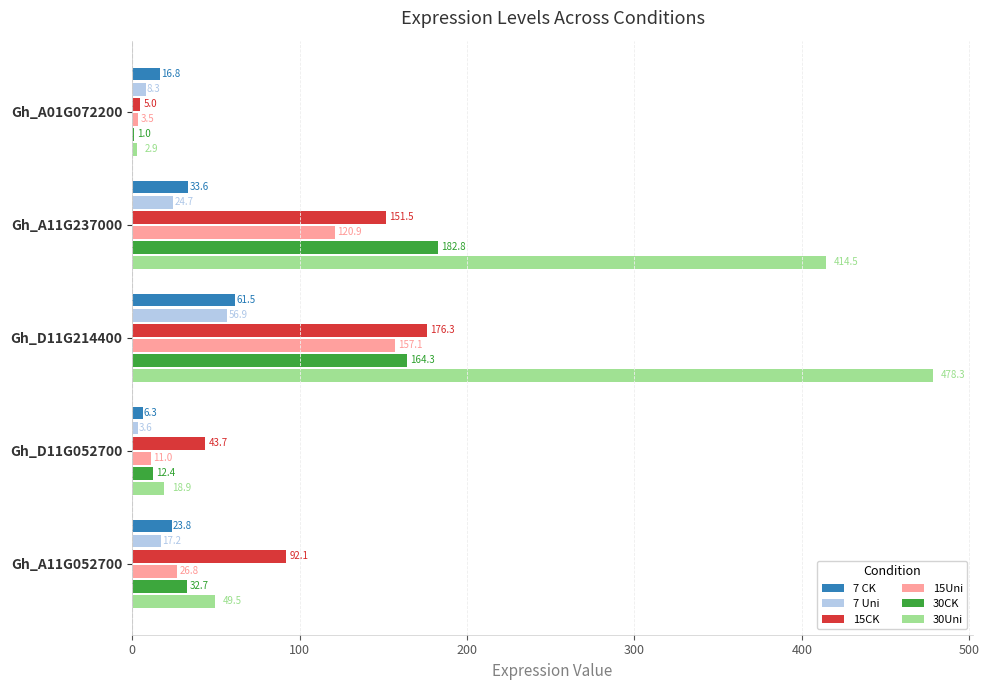

The value of 15CK at Gh_A11G052700 is 51.2. True or false?

False